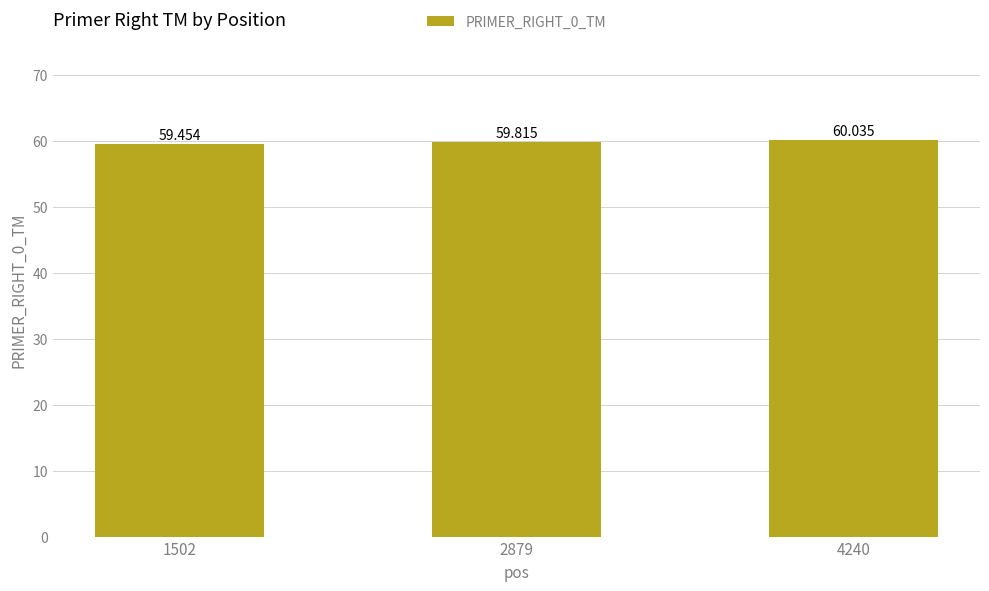

What is the average value?

59.8